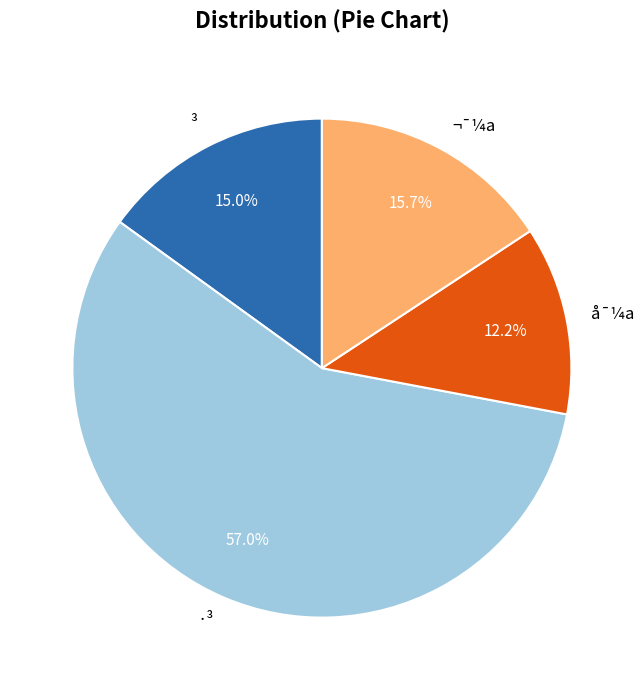

Is ¬¯¼a the majority of the pie?

No